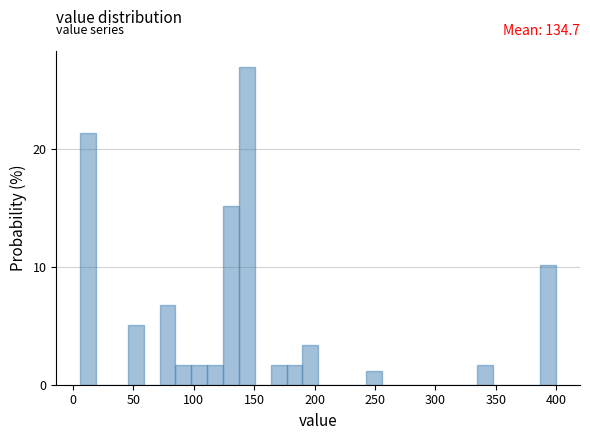

Read against the x-axis, roughly where is the centre of the tallest bar?

145